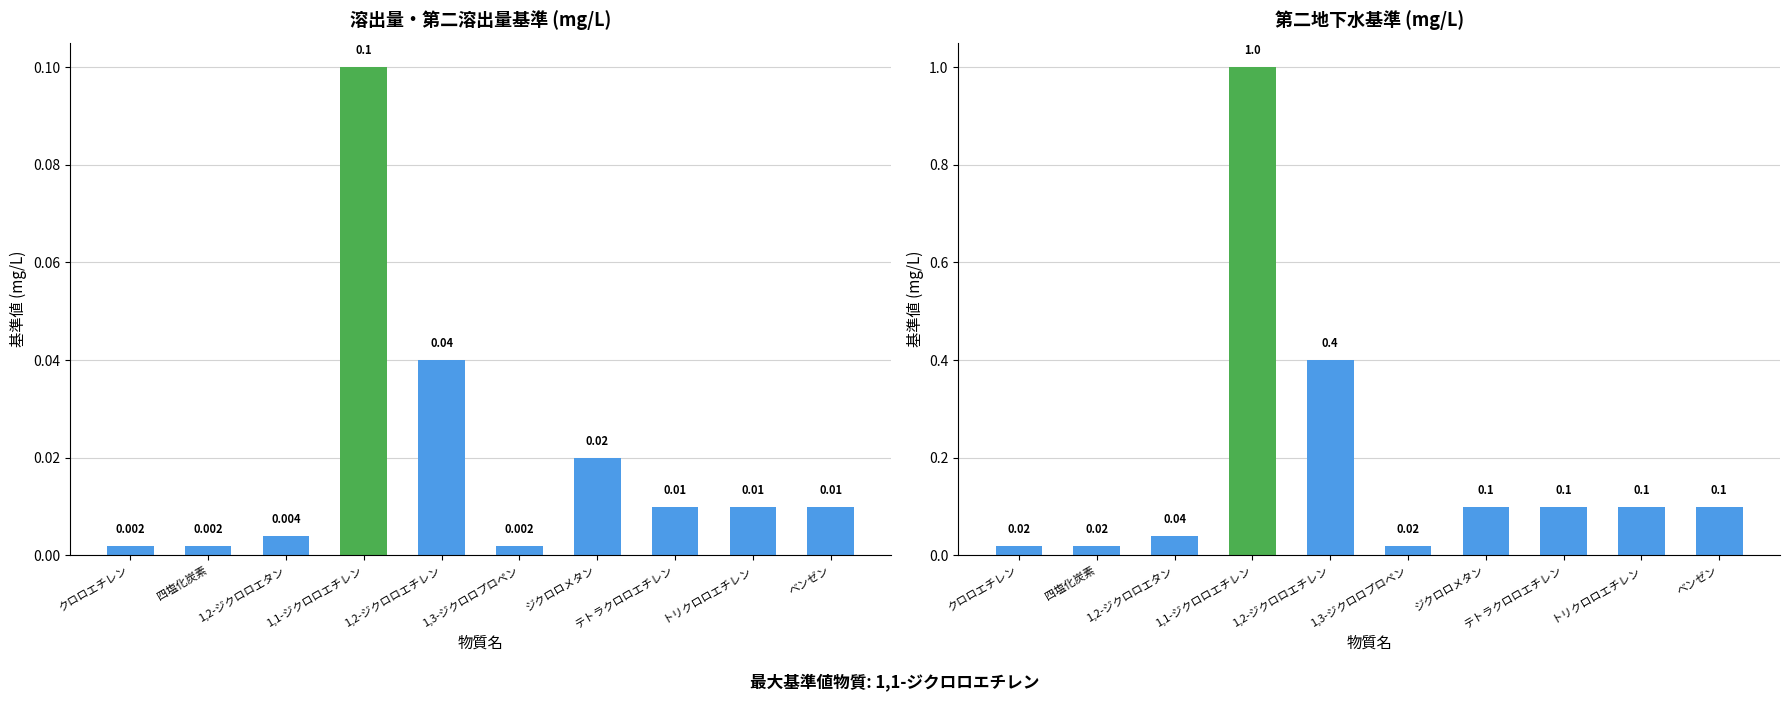

Between 1,2-ジクロロエタン and クロロエチレン, which is larger?

1,2-ジクロロエタン